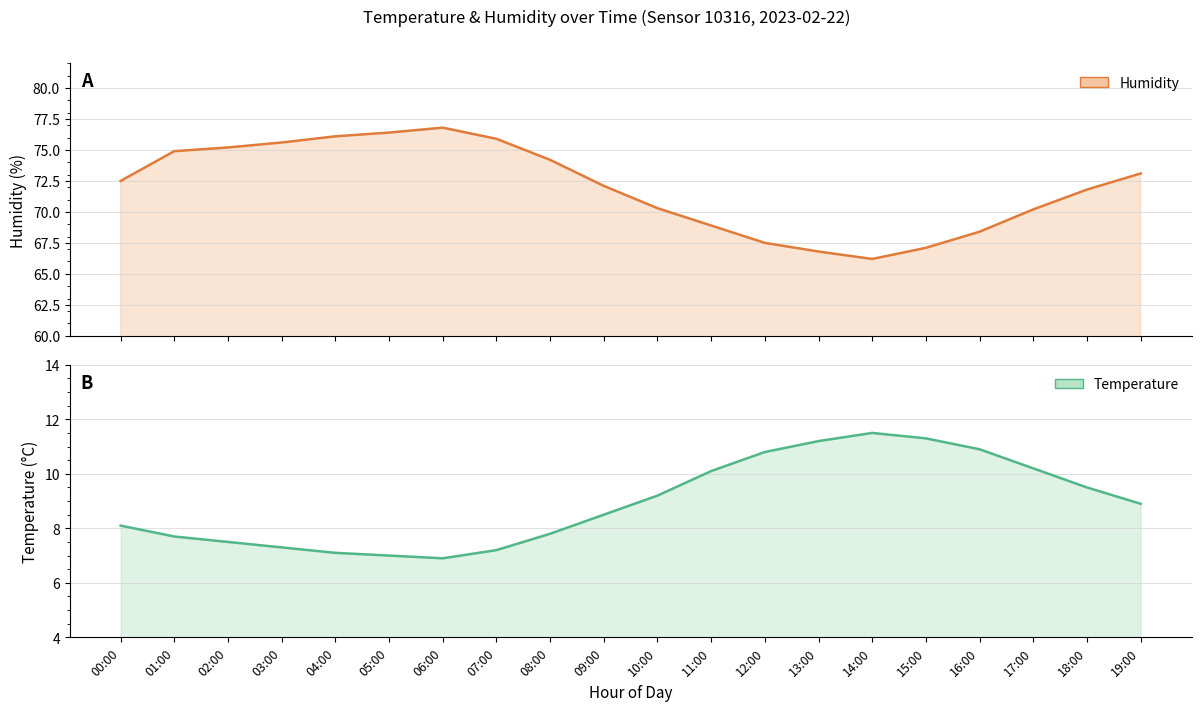

True or false: humidity and temperature cross at least once.

False